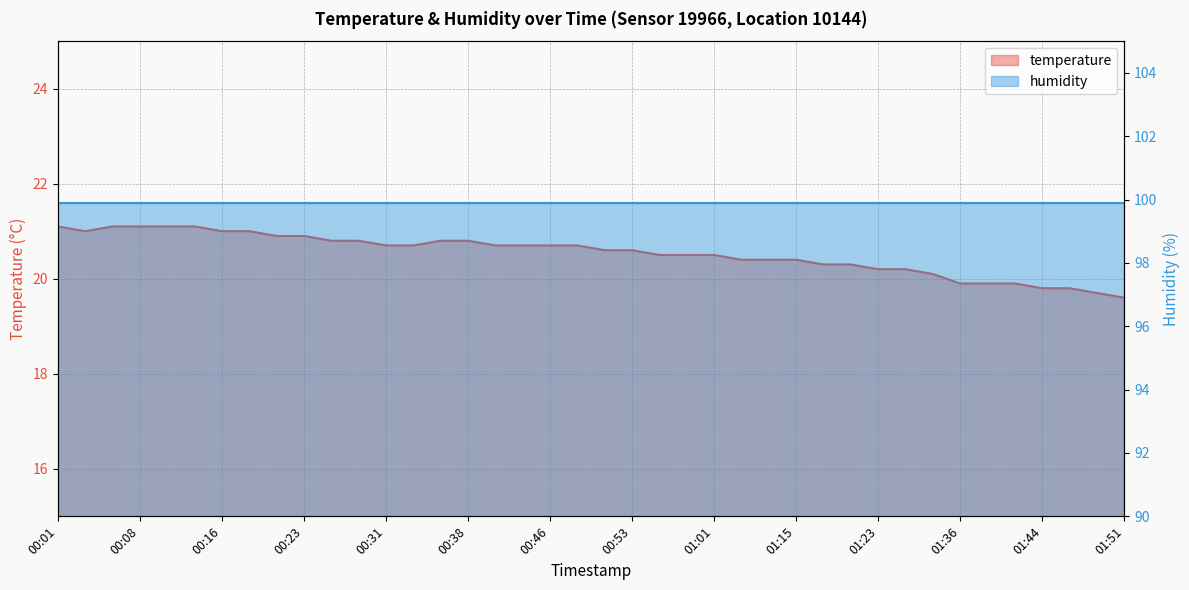

What is the approximate value at 01:01?

20.5